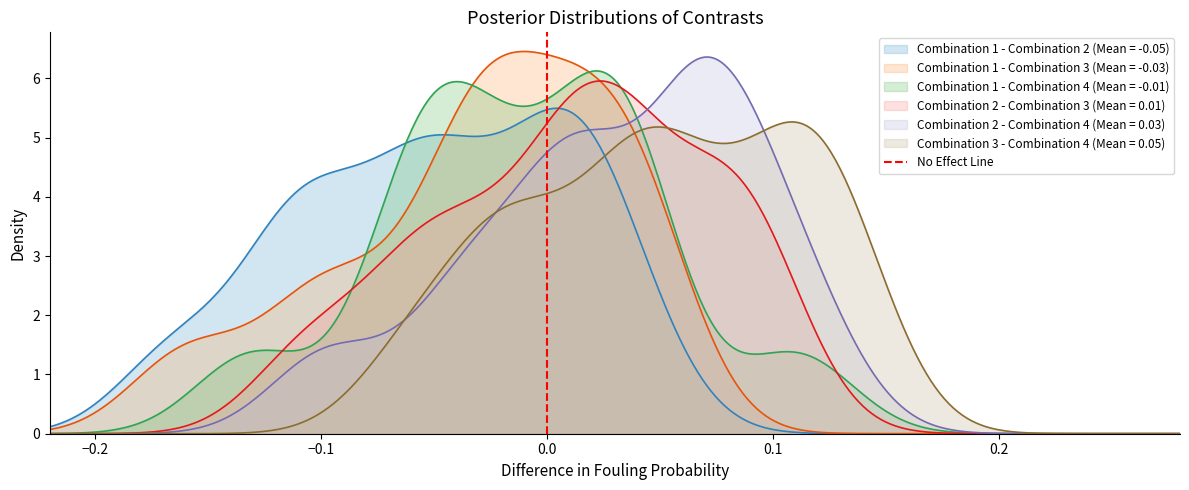

The chart shows a value of 0 at −0.3. True or false?

False